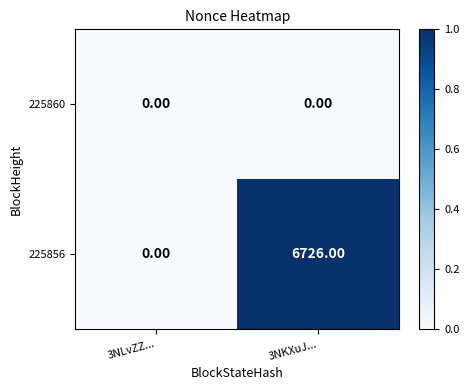

What is the maximum value shown in the chart?

6726